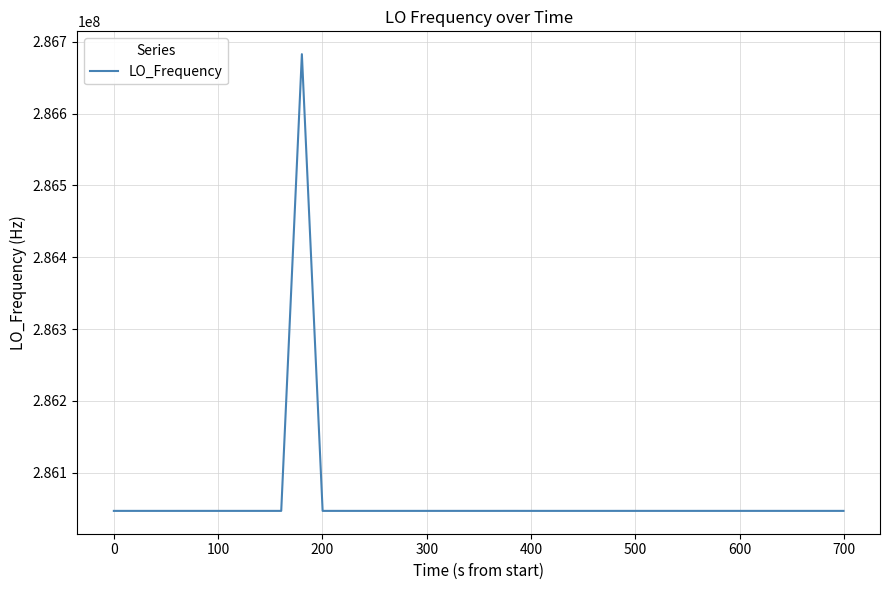

What is the difference between the maximum and minimum values?

635708.7